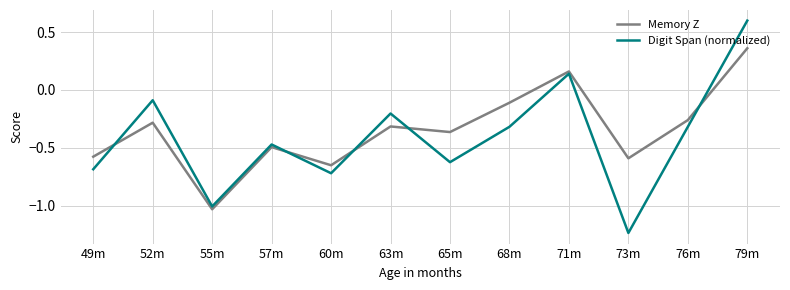

Which category has the highest value in the Digit Span (normalized) series?

79m